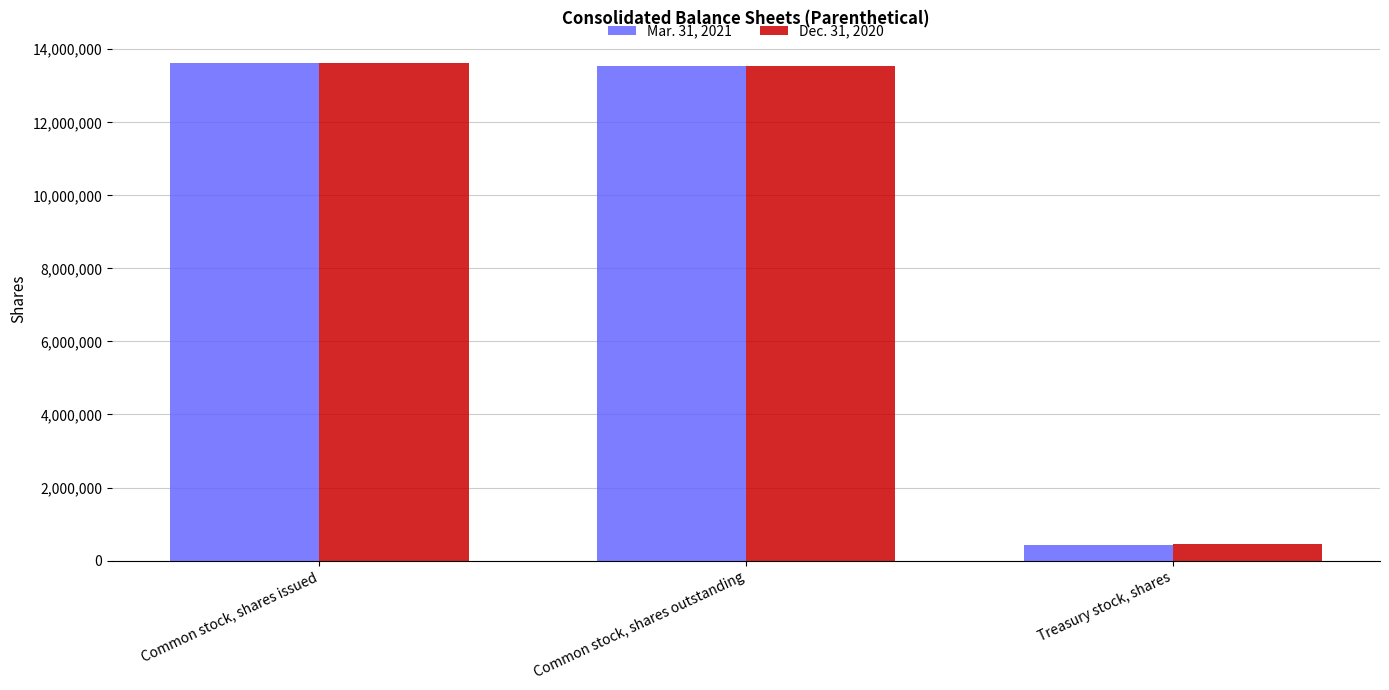

What is the maximum value for Dec. 31, 2020?

13629000